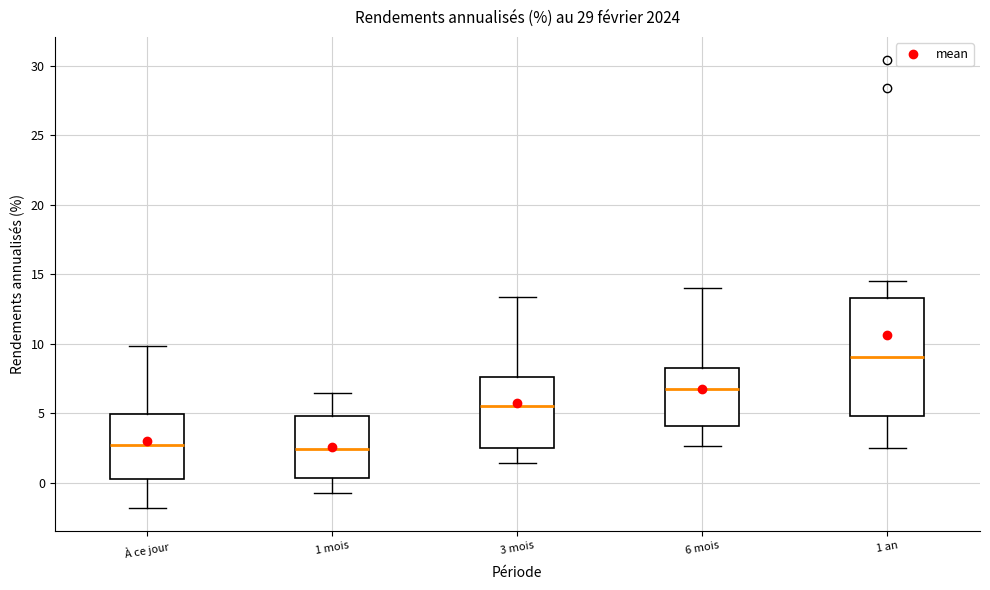

Which box is the tallest, from its lower edge to its upper edge?

1 an